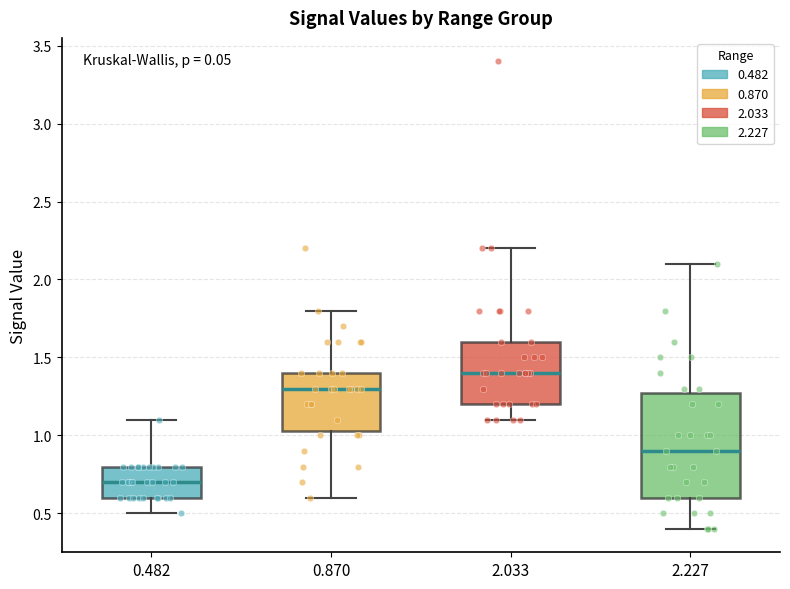

Reading left to right, transcribe this box plot: for each box, give where its median line is, the range the box spans, and where its two whiskers end, as read against the y-axis. The values are not printed on the chart, so give them approximately, as read against the axis.

0.482: median 0.70, box 0.60 to 0.80, whiskers 0.50 to 1.10
0.870: median 1.30, box 1.05 to 1.40, whiskers 0.60 to 1.80
2.033: median 1.40, box 1.20 to 1.60, whiskers 1.10 to 2.20
2.227: median 0.90, box 0.60 to 1.30, whiskers 0.40 to 2.10